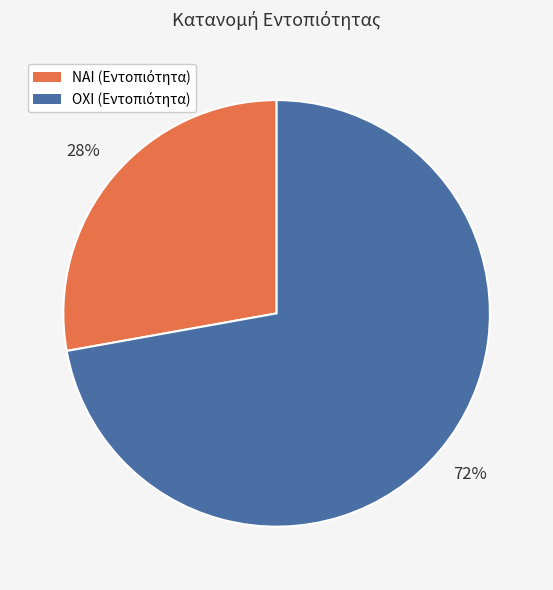

Approximately how many times larger is the value at ΟΧΙ compared to ΝΑΙ?

2.6